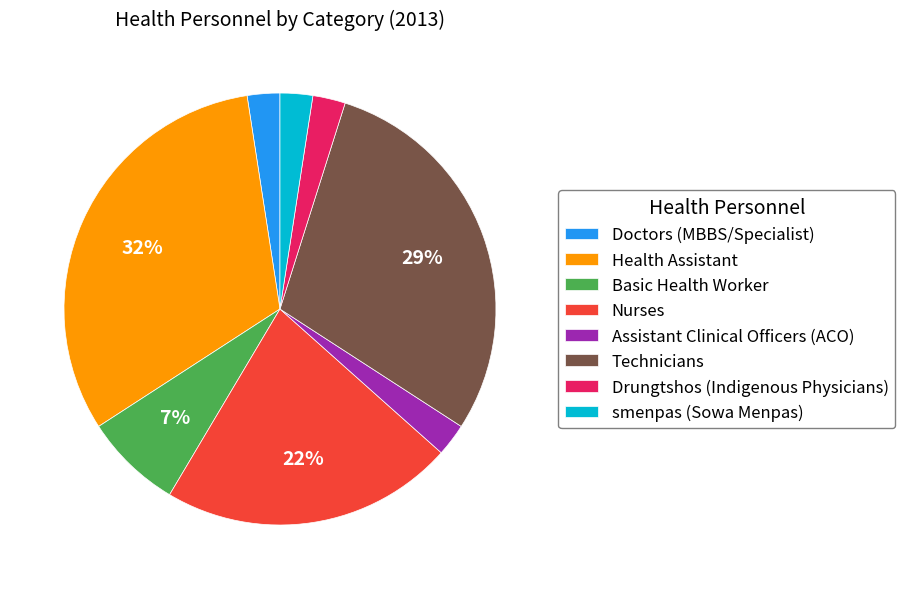

To the nearest percent, what is the average slice percentage?

12%